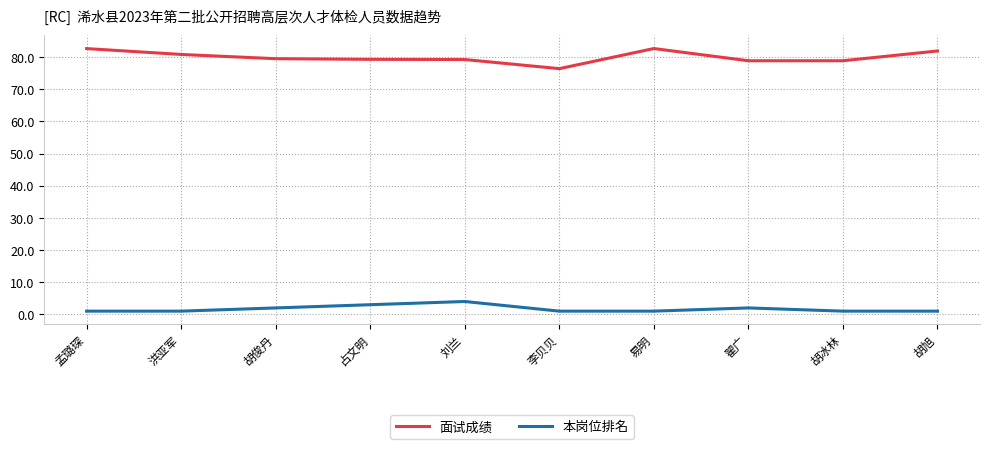

Is the value of 本岗位排名 at 占文明 greater than the value of 面试成绩 at 胡冰林?

No